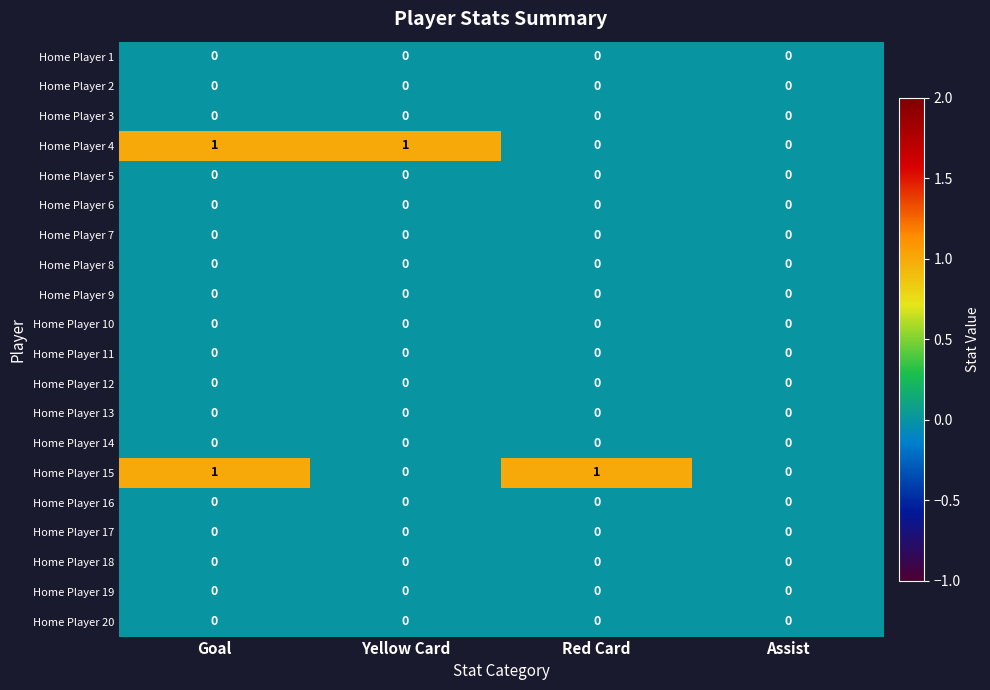

Is it true that Home Player 6 equals 0 at Assist?

True